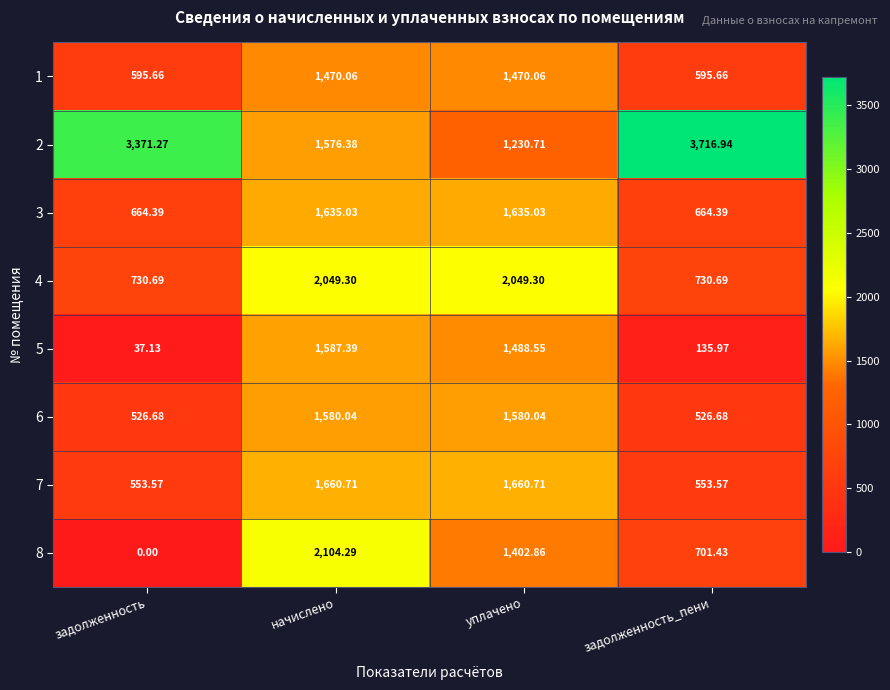

At which label is 2 closest to 2473?

начислено